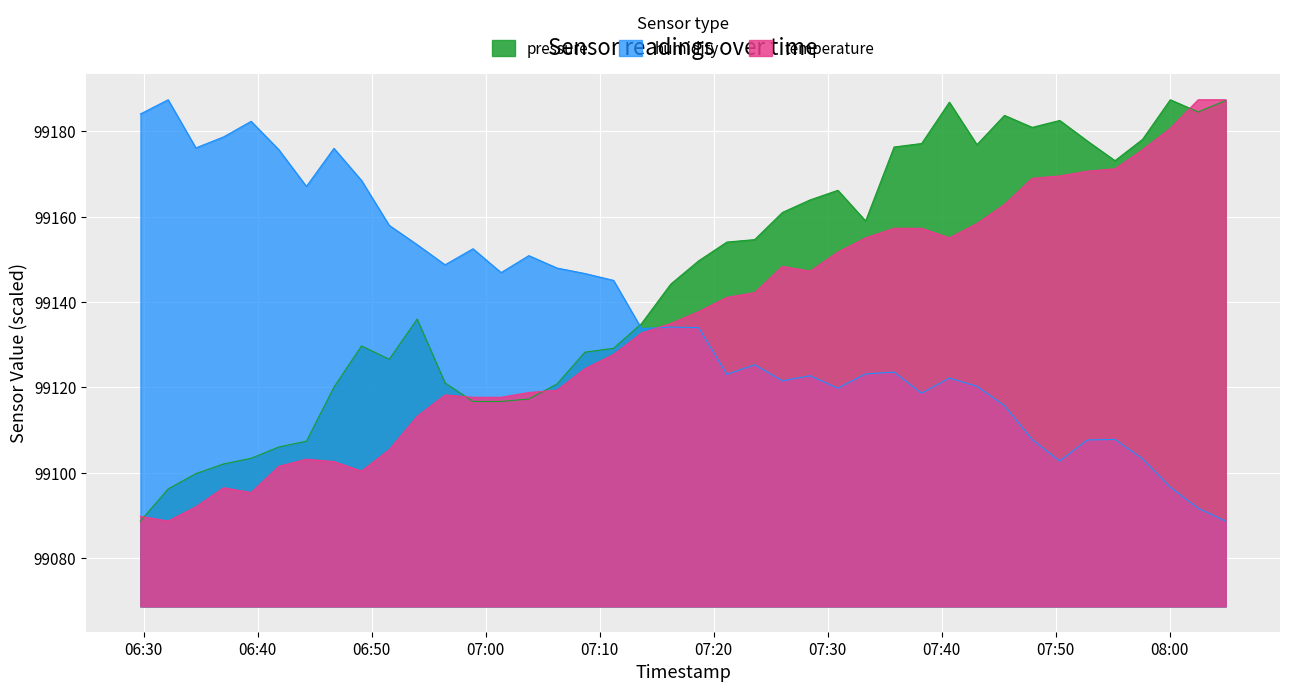

True or false: humidity has more than 2 points higher than both neighbors.

True